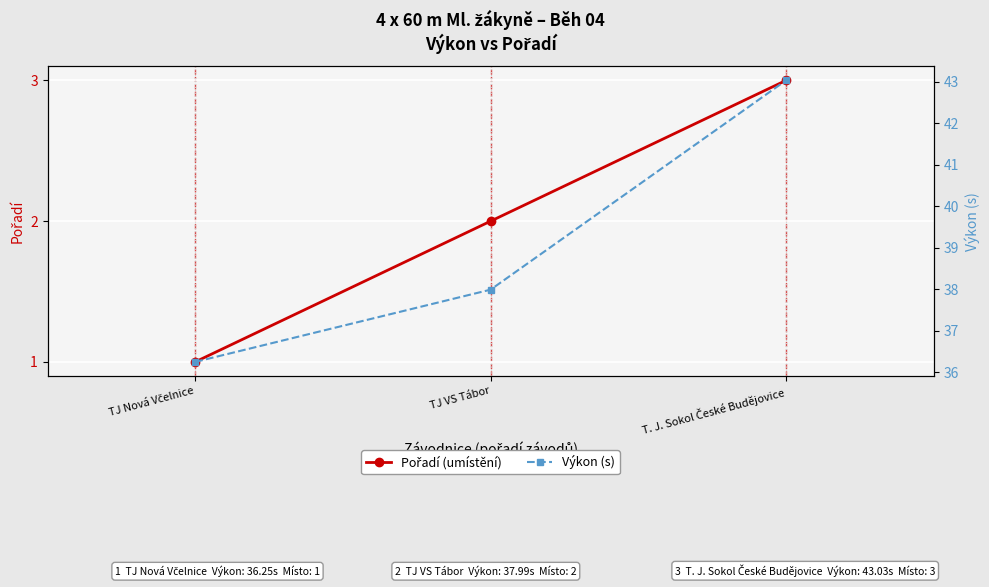

What is the highest value of the Výkon (s) series?

43.0